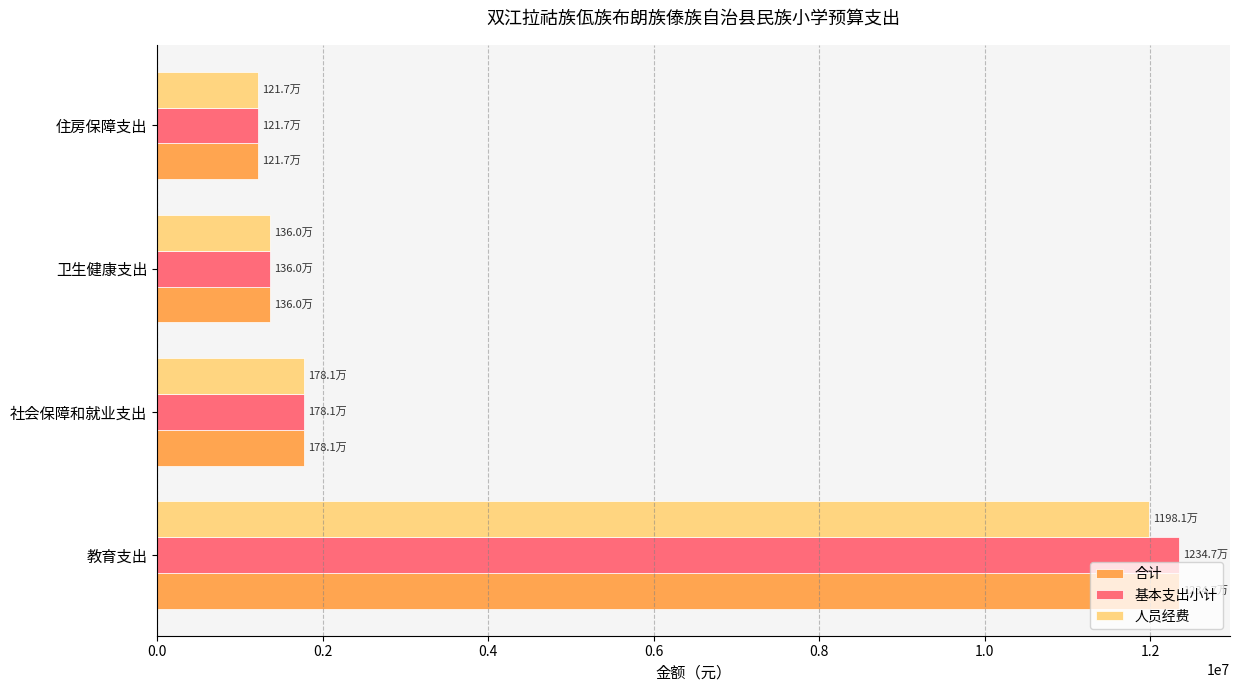

The 人员经费 series shows 11981225.9 at 教育支出. True or false?

True